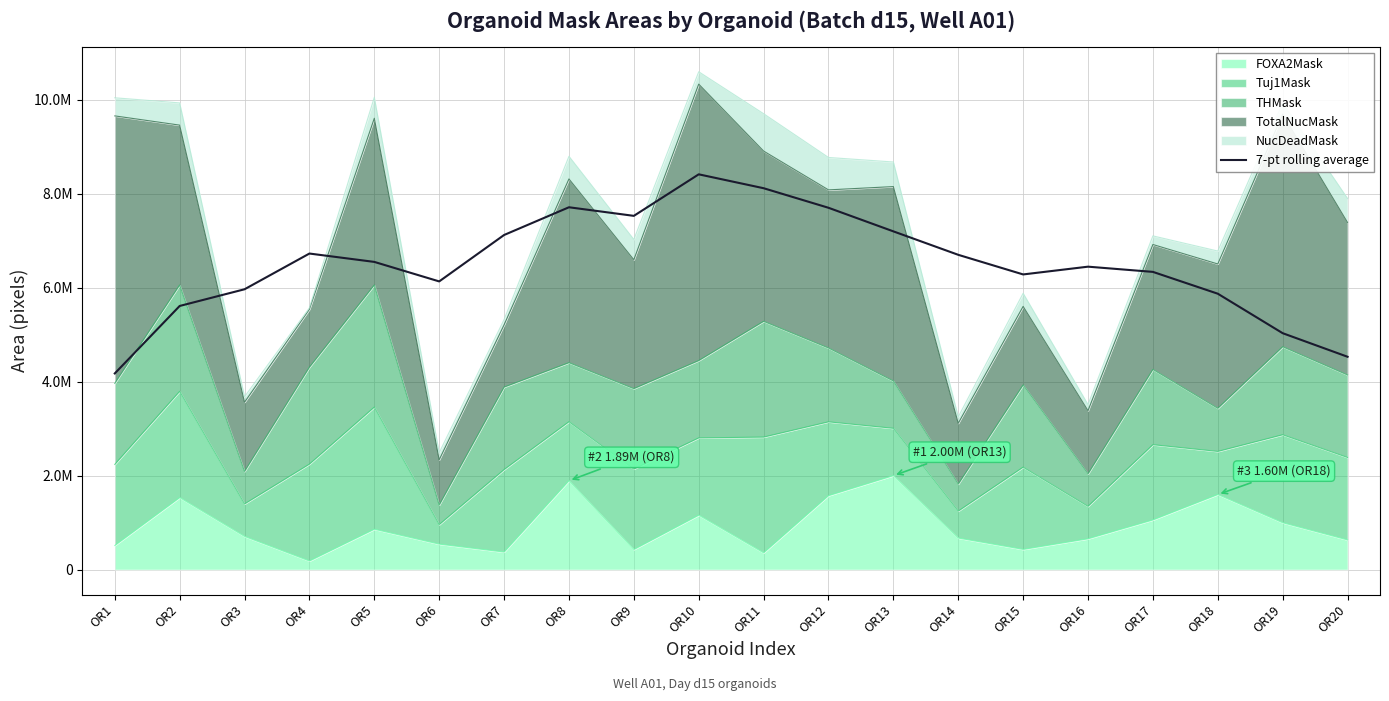

What is the difference between the values at OR20 and OR12?

3170543.7